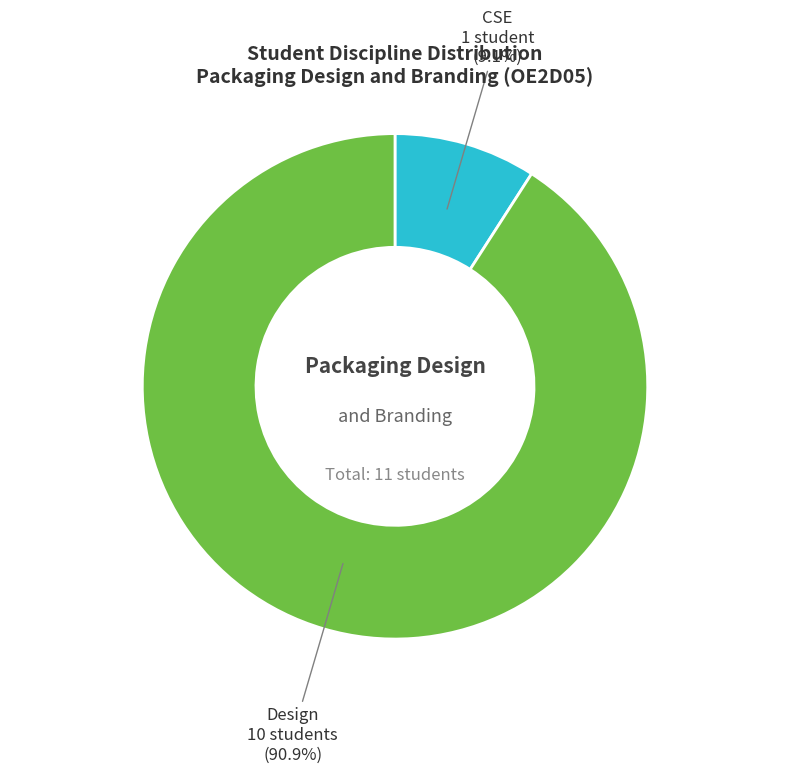

Between Design and CSE, which is larger?

Design